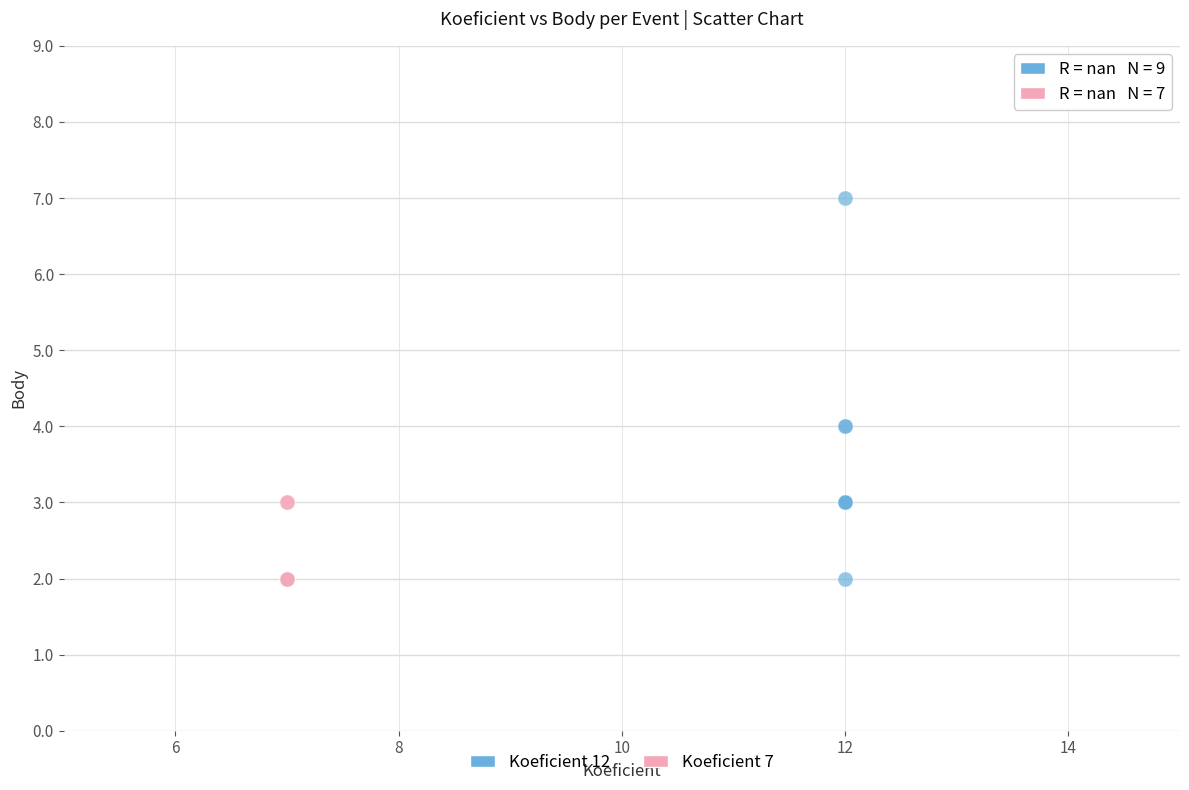

Which series has the largest Y range (max minus min)?

Koeficient 12